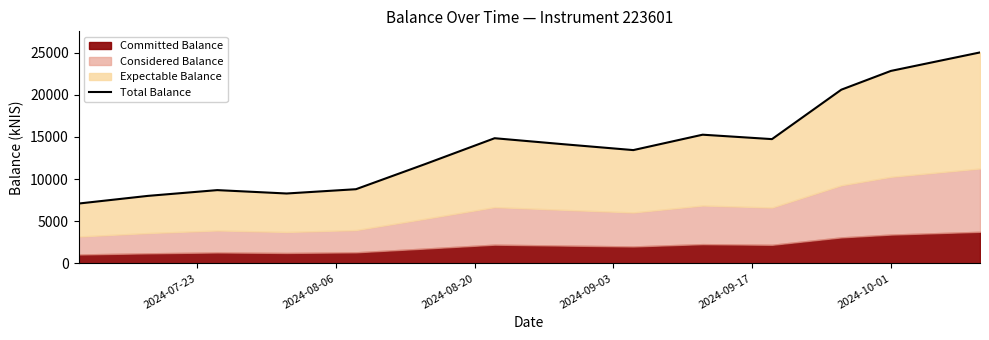

Count the number of categories in the chart.

14